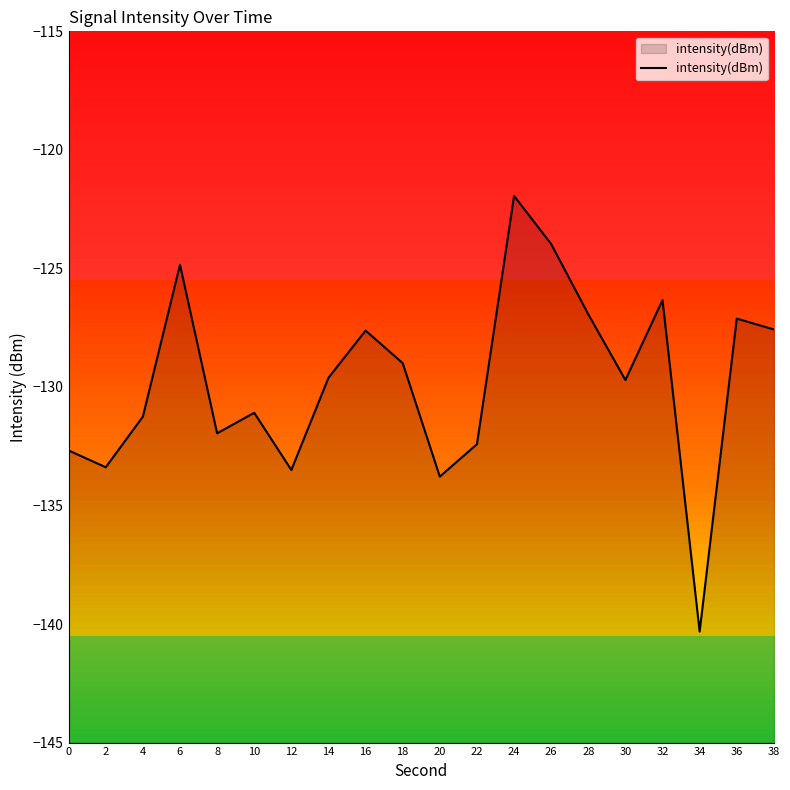

What is the value of the 2nd point from the left?

-133.4